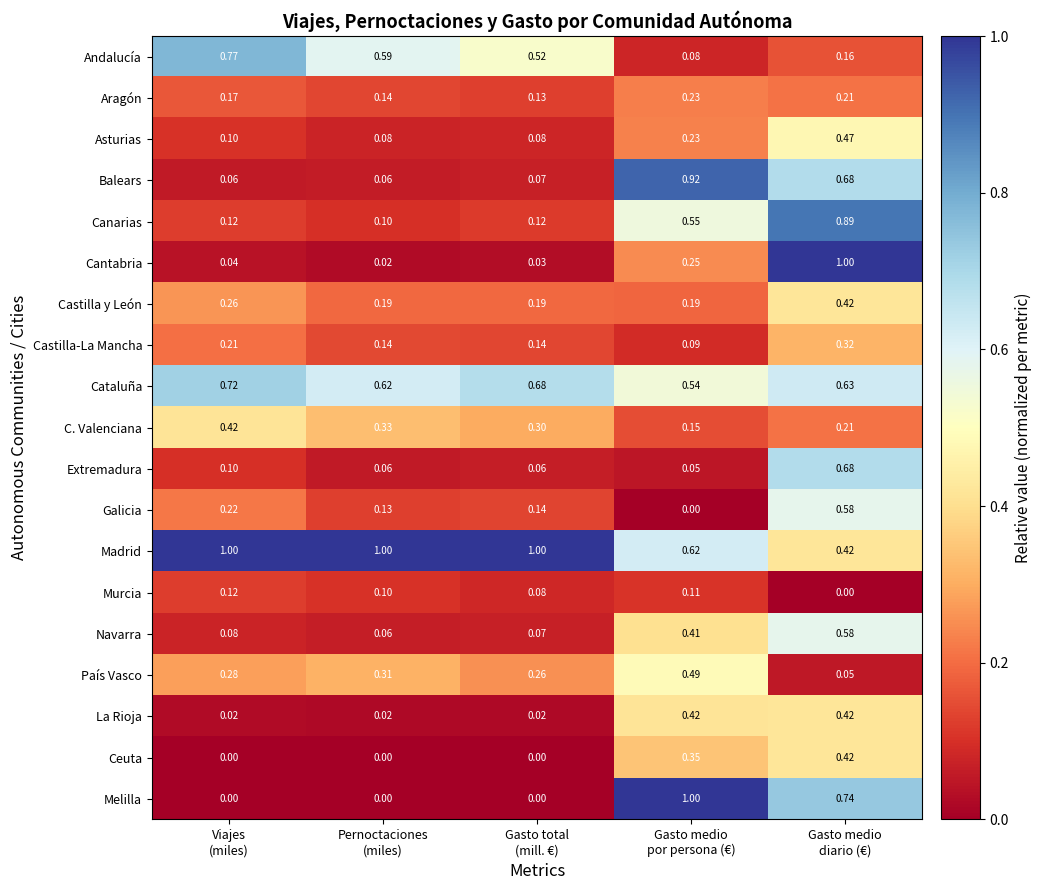

Which series changed the most between Gasto total
(mill. €) and Gasto medio
diario (€)?

Cantabria